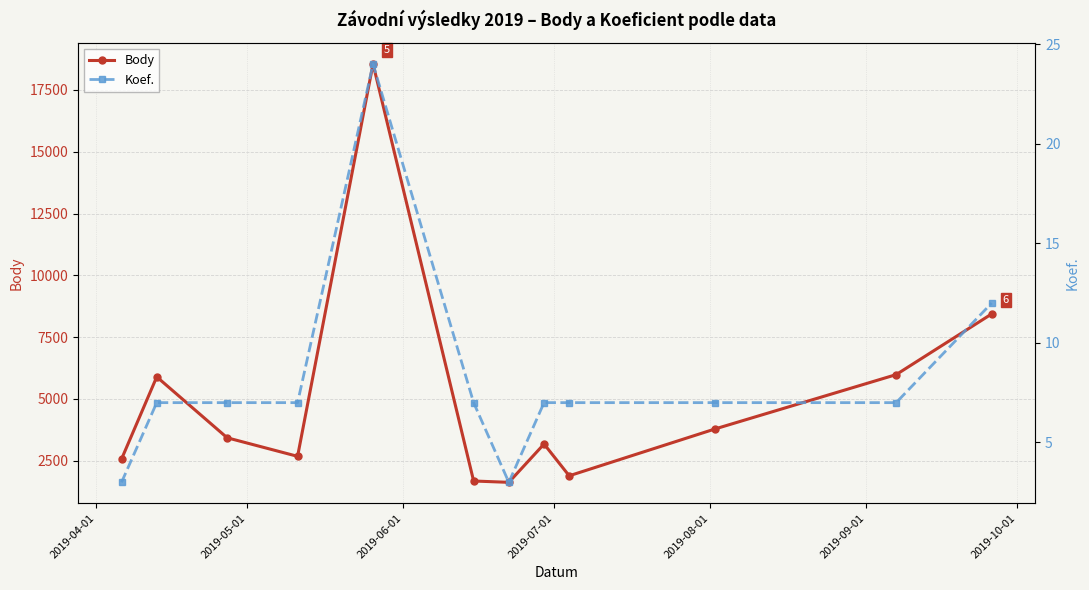

How many values in the Body series are below 3424?

6